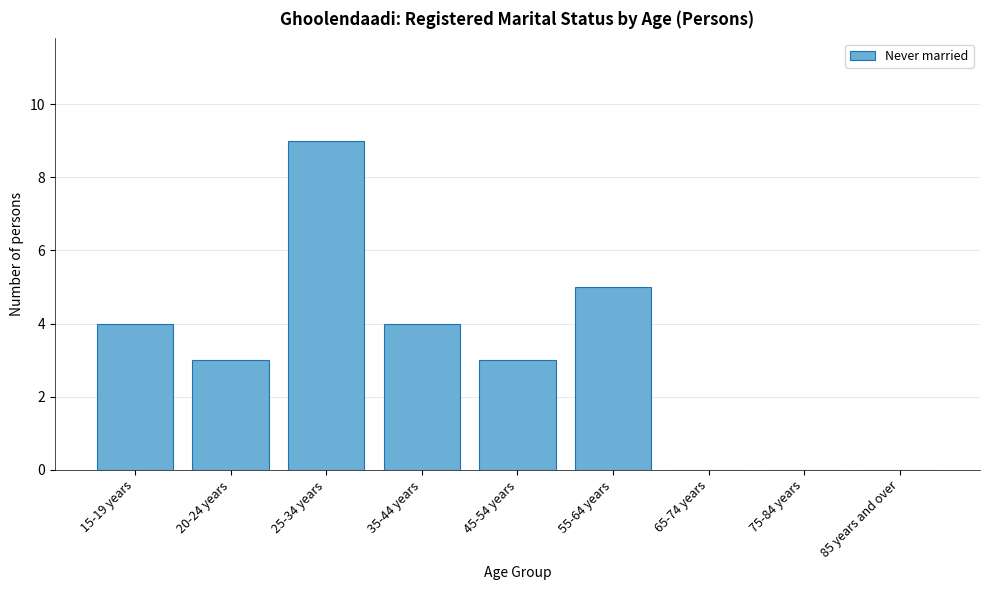

Reading right to left, extract all data points from this chart.

85 years and over=0	75-84 years=0	65-74 years=0	55-64 years=5	45-54 years=3	35-44 years=4	25-34 years=9	20-24 years=3	15-19 years=4